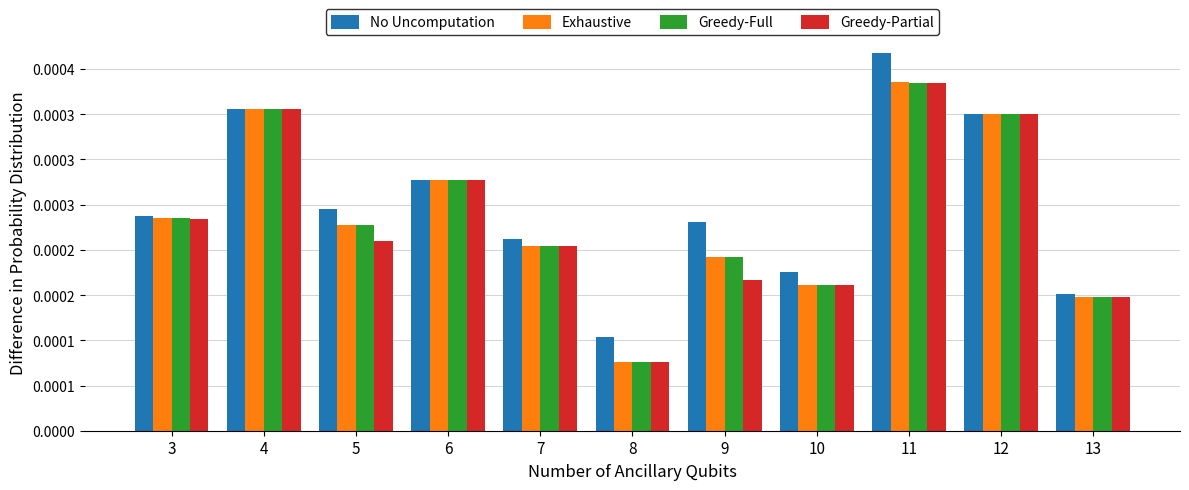

Are the bars grouped side by side (vs. stacked)?

Yes